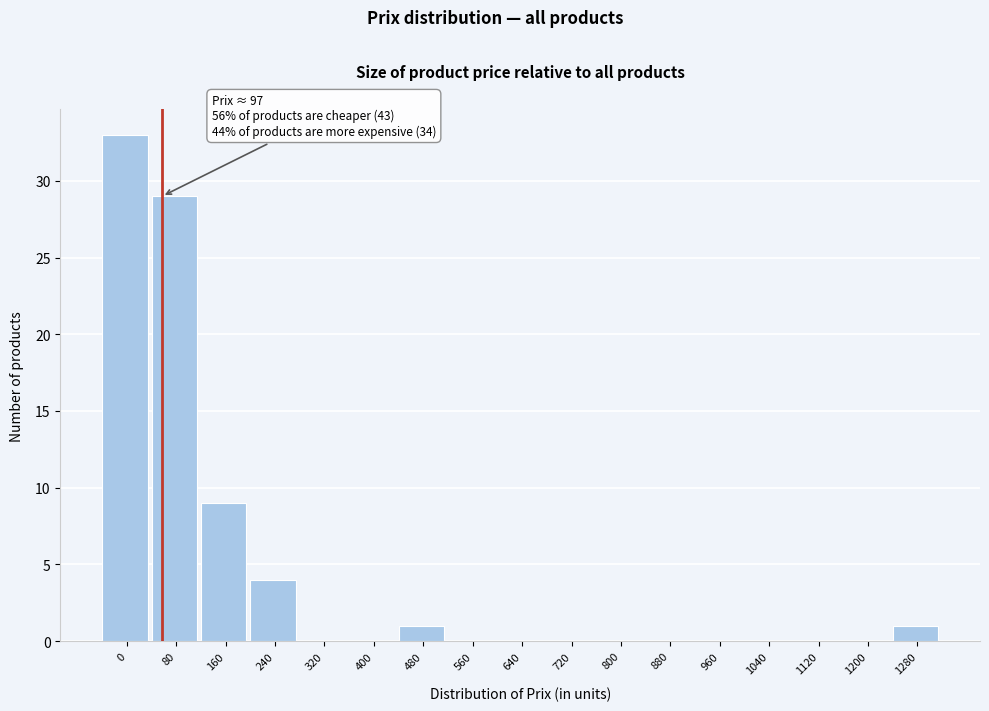

Reading right to left, what are all the values shown in this chart?

1280=1	1200=0	1120=0	1040=0	960=0	880=0	800=0	720=0	640=0	560=0	480=1	400=0	320=0	240=4	160=9	80=29	0=33